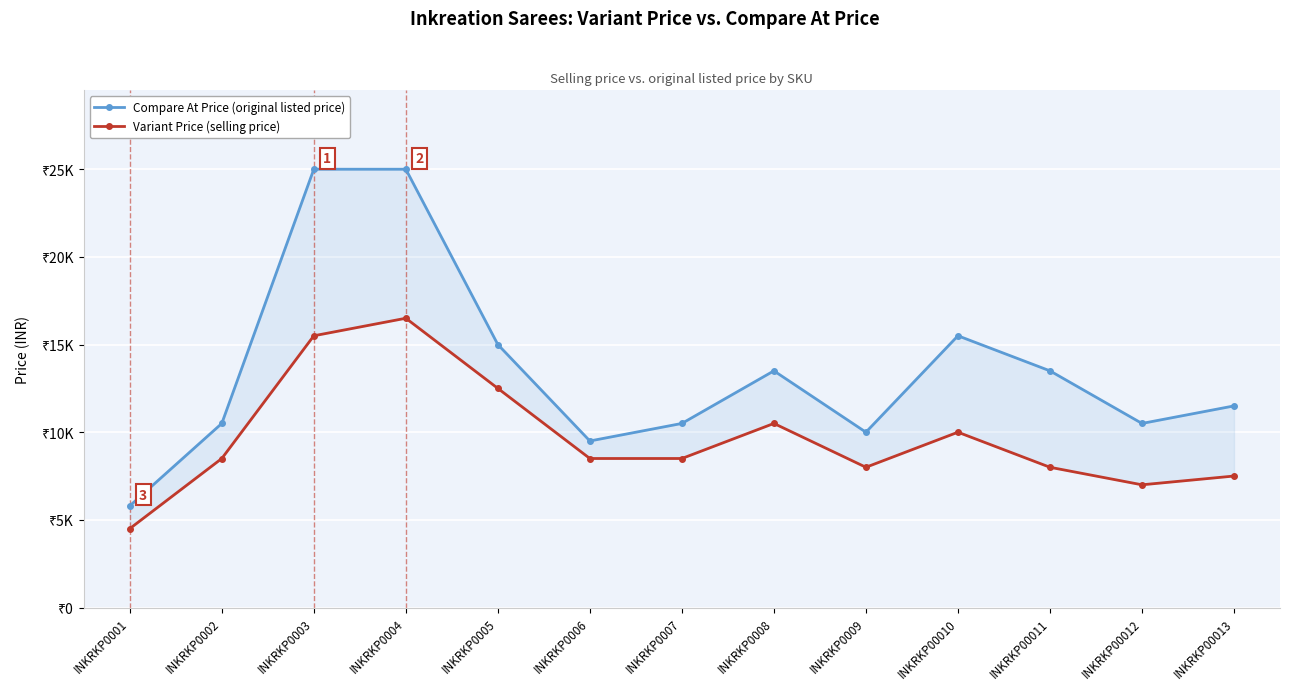

True or false: Variant Price (selling price) and Compare At Price (original listed price) intersect in this chart.

False